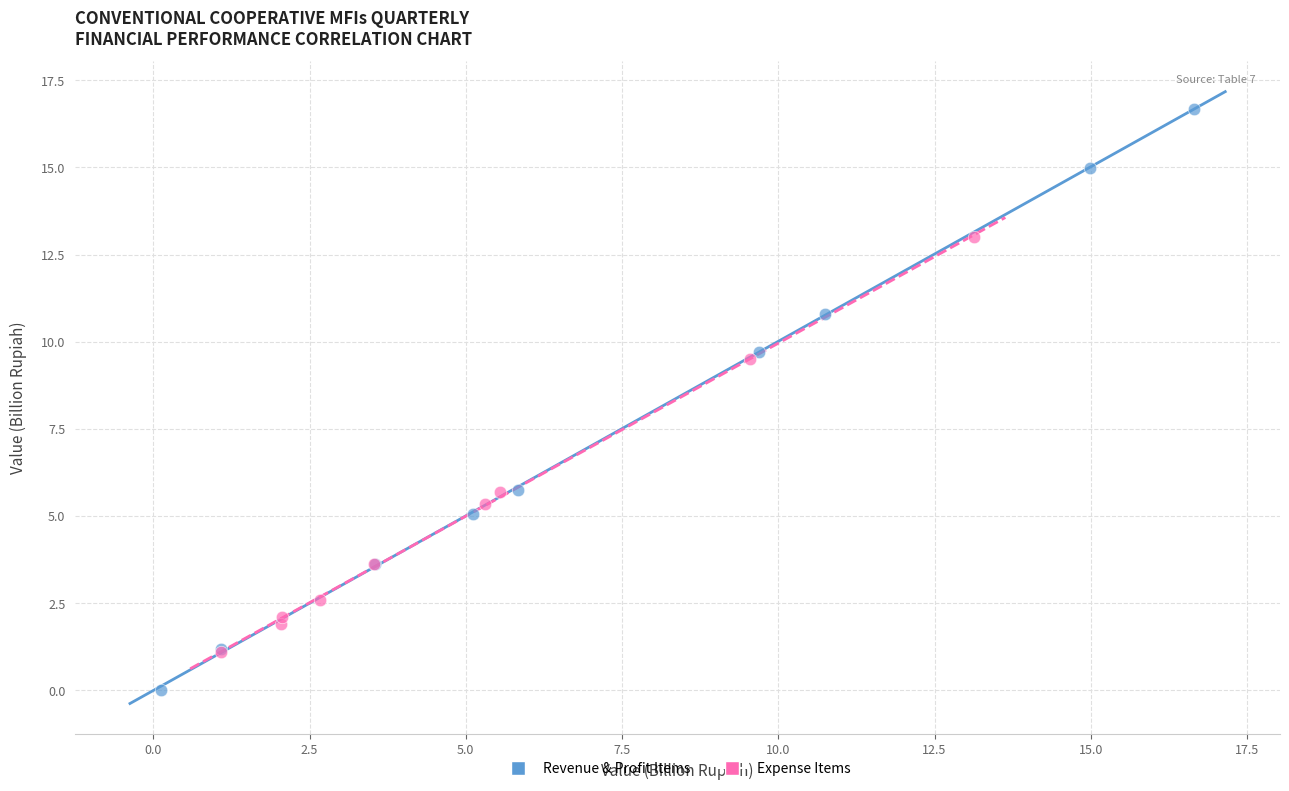

What are all the series names shown in the legend?

Revenue & Profit Items, Expense Items